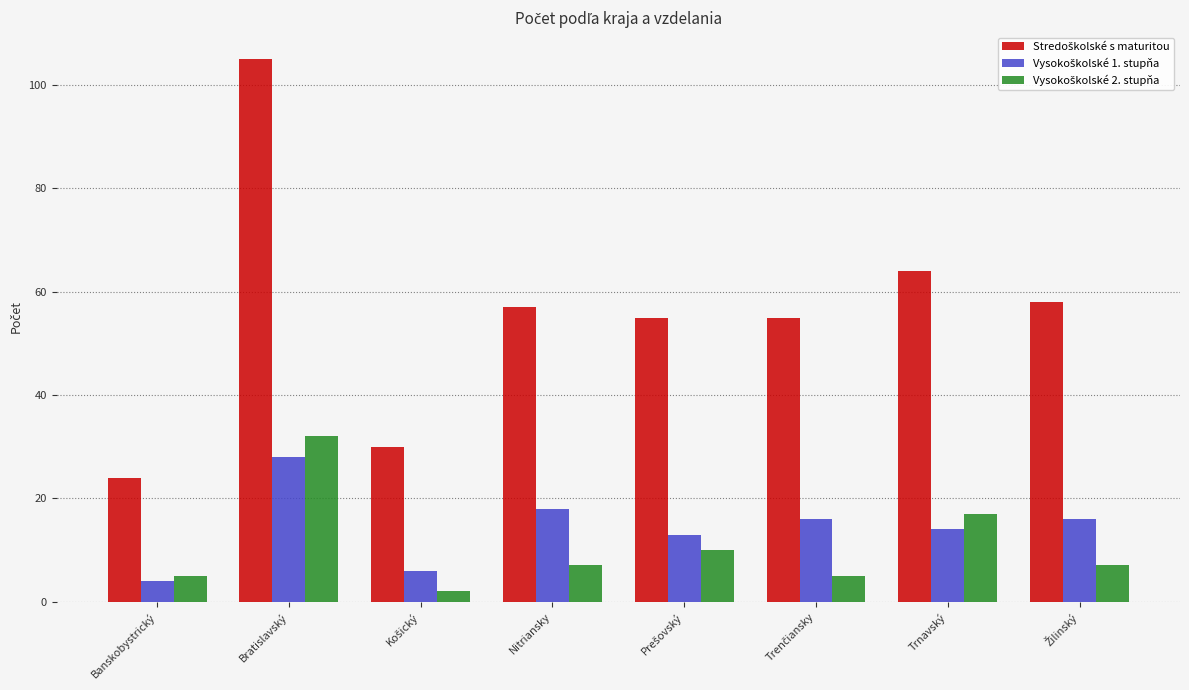

What is the greatest value displayed?

105